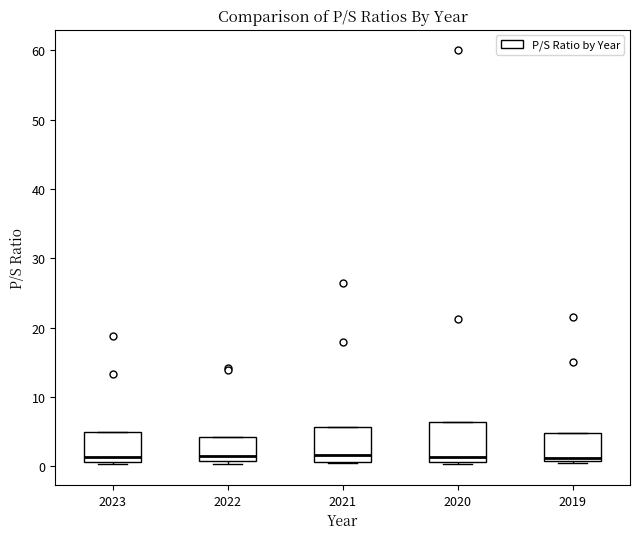

Where is the lower edge of the box at x = 2022 on the y-axis? The values are not printed on the chart, so give them approximately, as read against the axis.

1